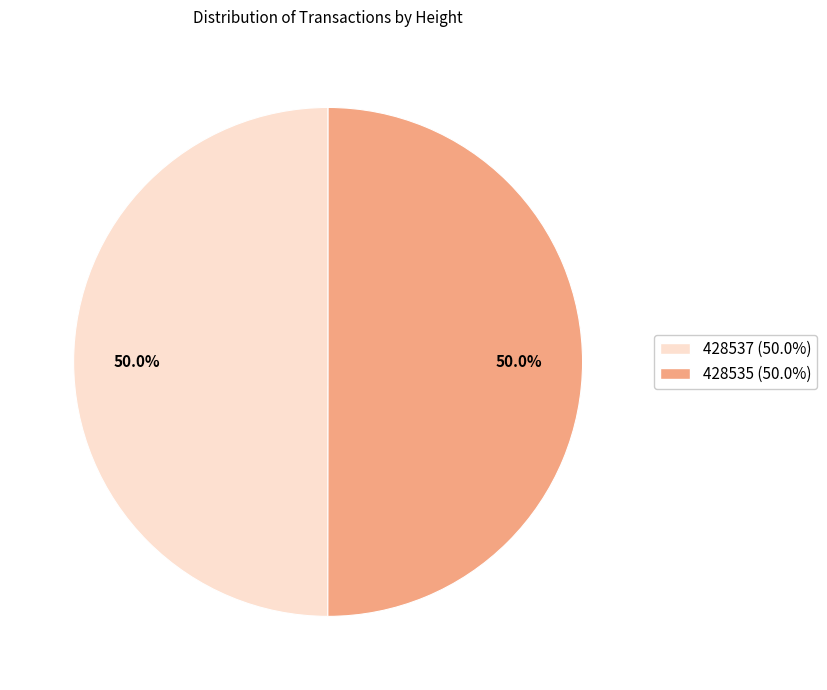

To the nearest percent, what is the average slice percentage?

50%